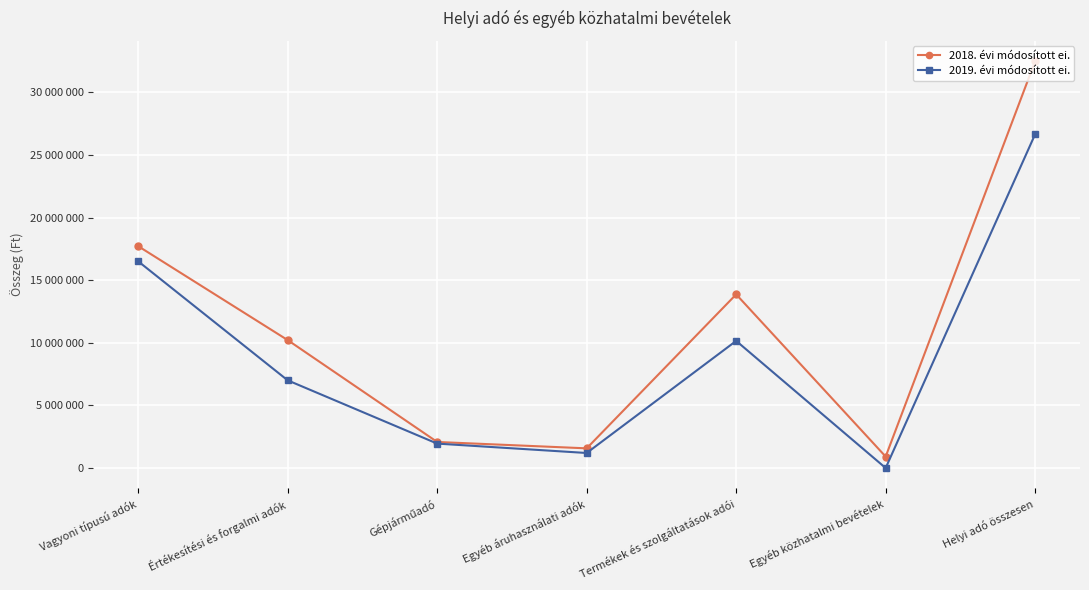

Is this an area chart (filled region under the line)?

No